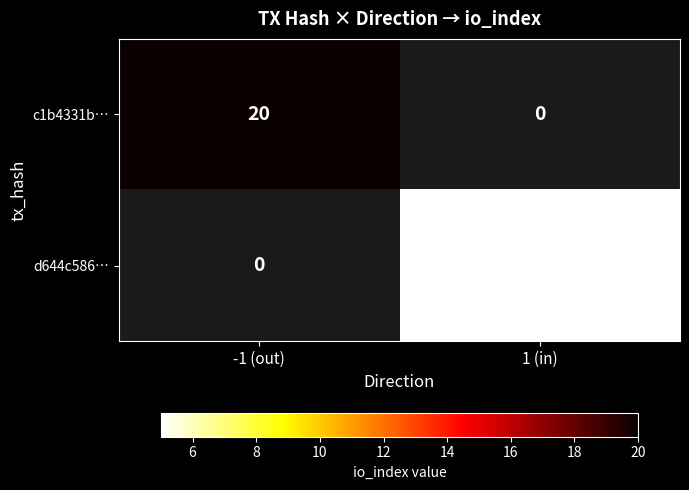

True or false: d644c586… has a value of 5 at 1 (in).

True